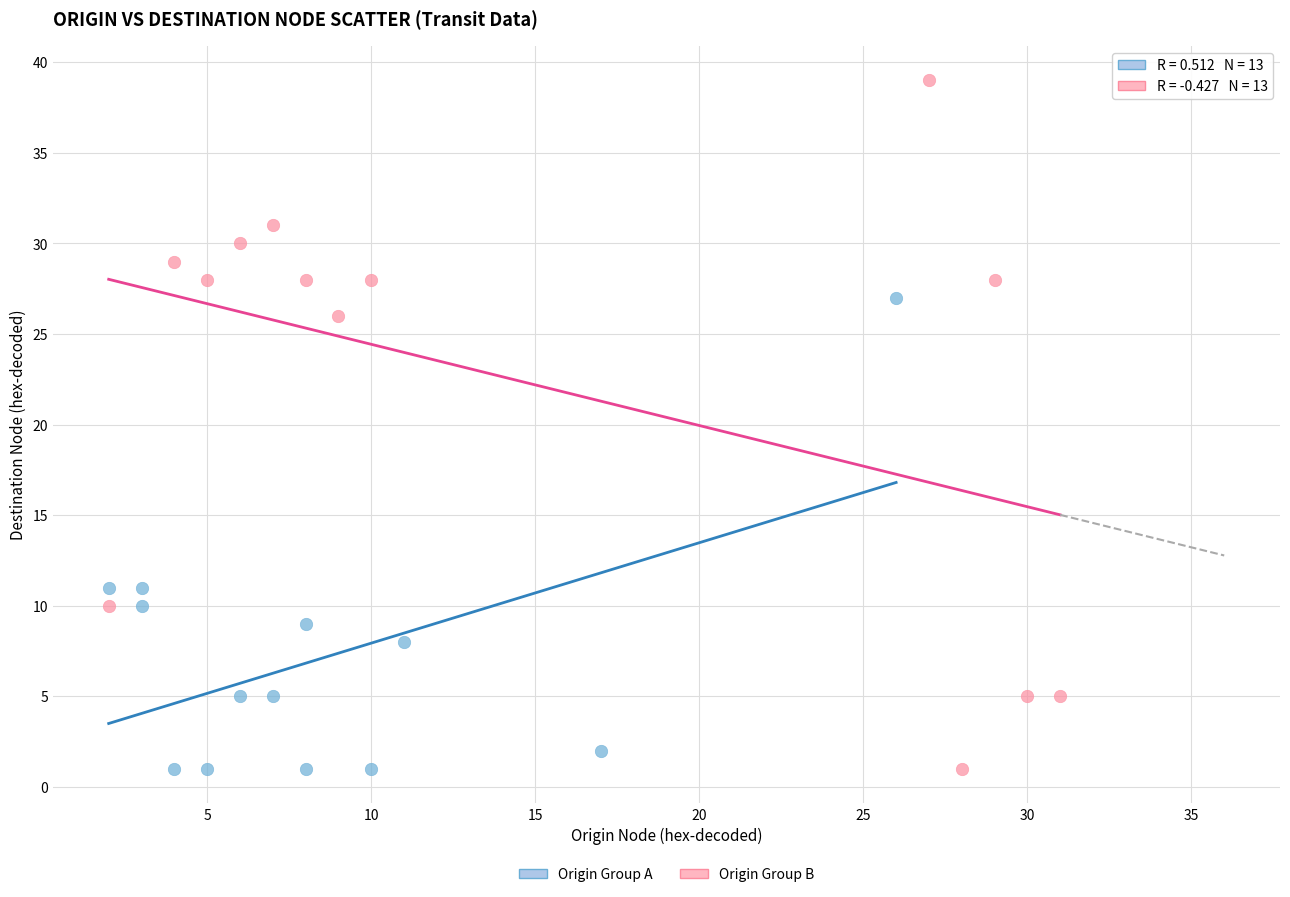

What are all the series names shown in the legend?

Origin Group A, Origin Group B